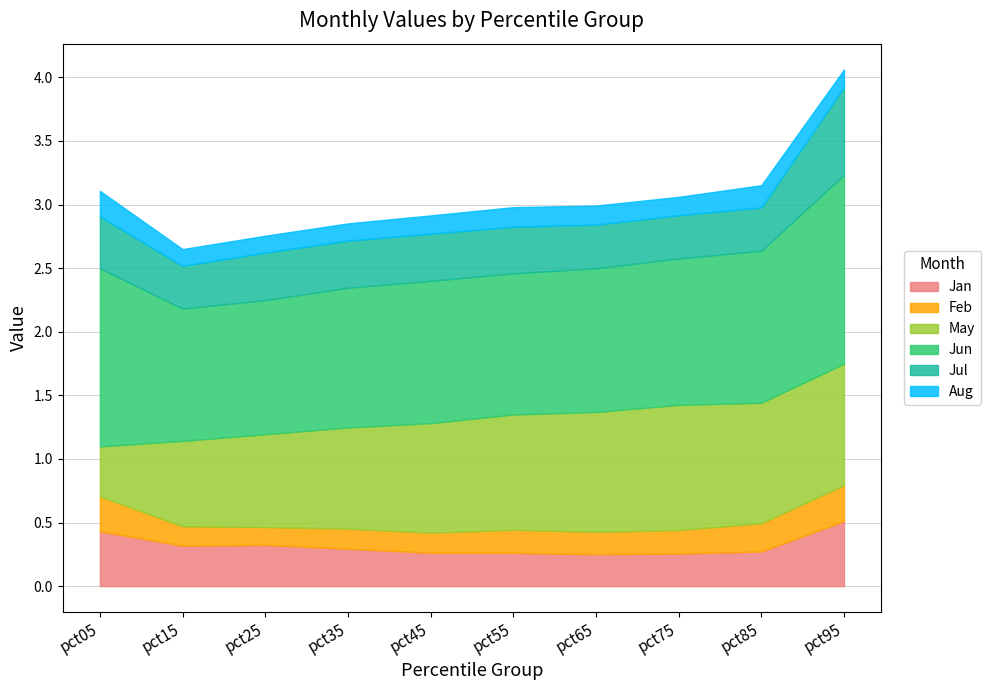

Does the chart have visible grid lines?

Yes